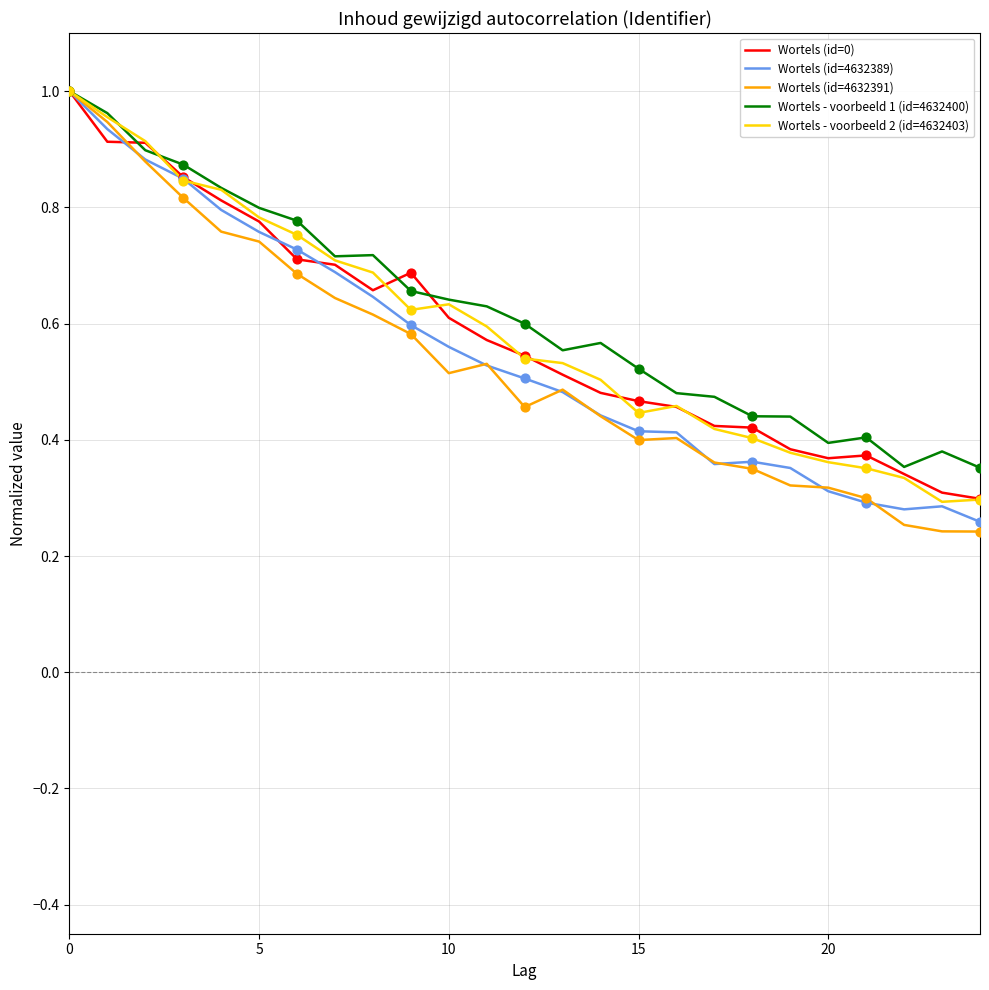

Which series has the largest range (max minus min)?

Wortels (id=4632391)